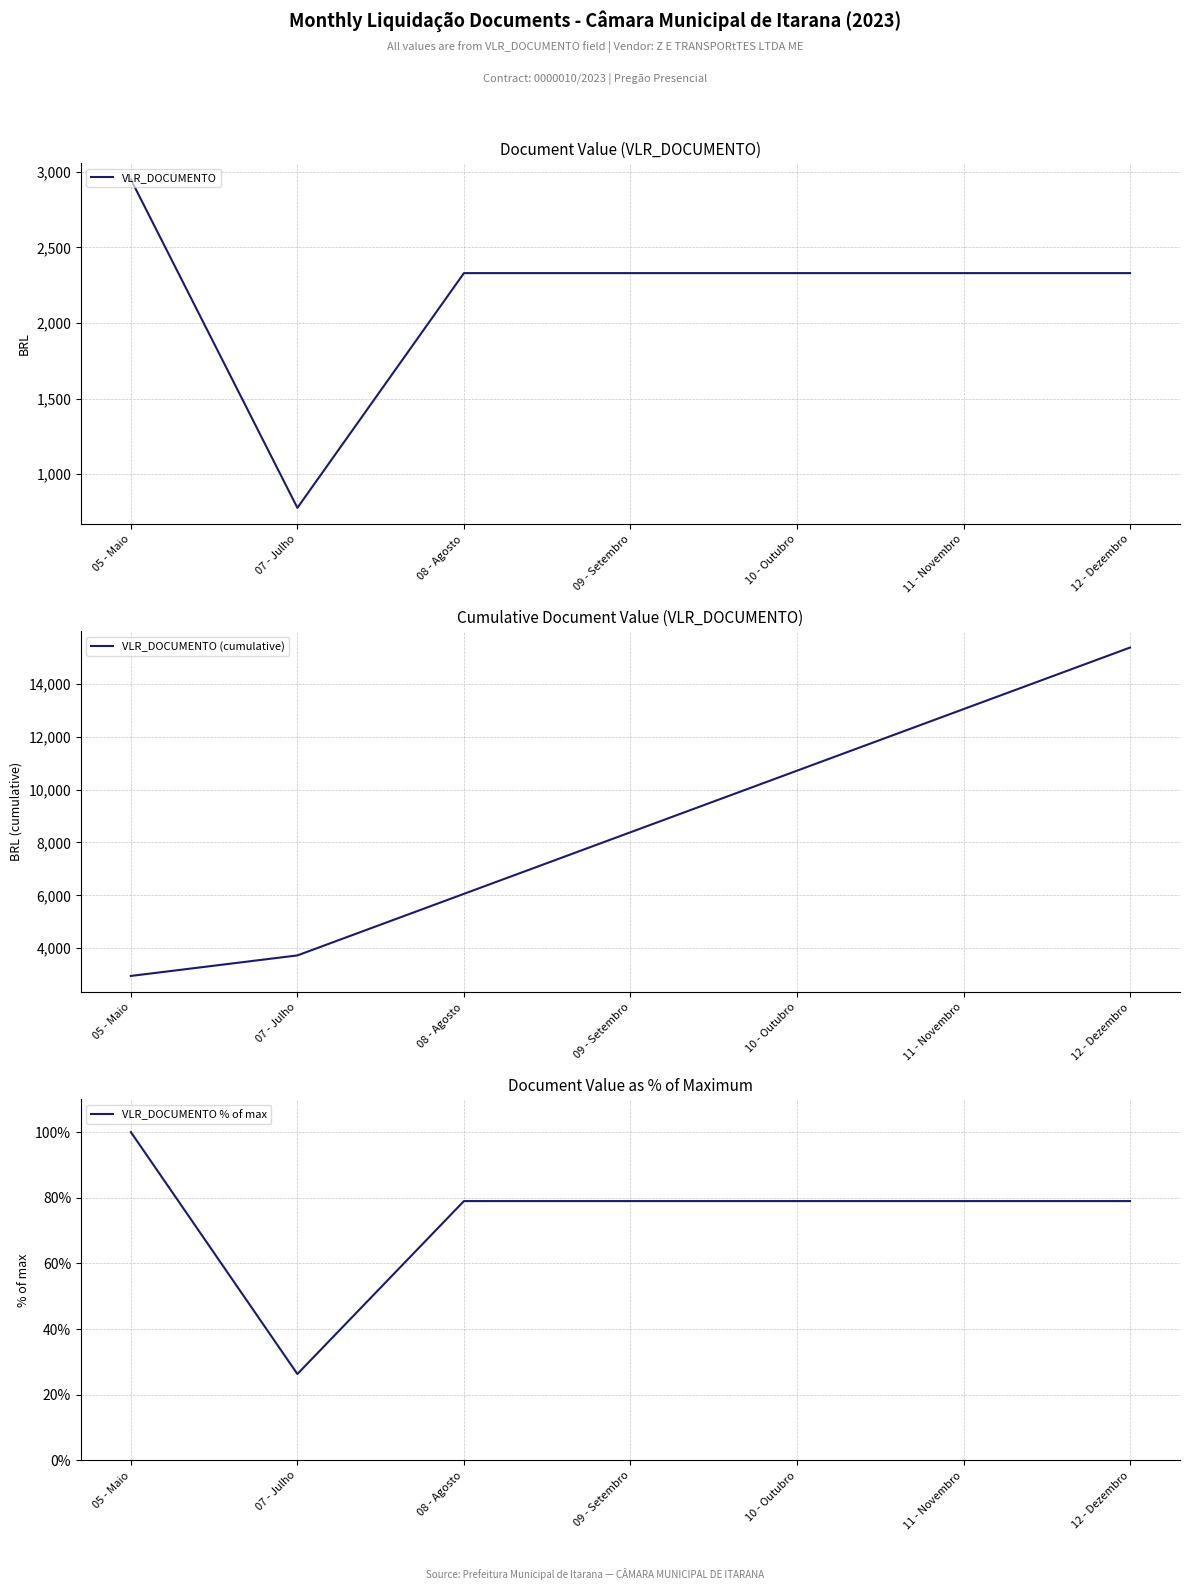

How many data points in VLR_DOCUMENTO % of max are less than 78?

1